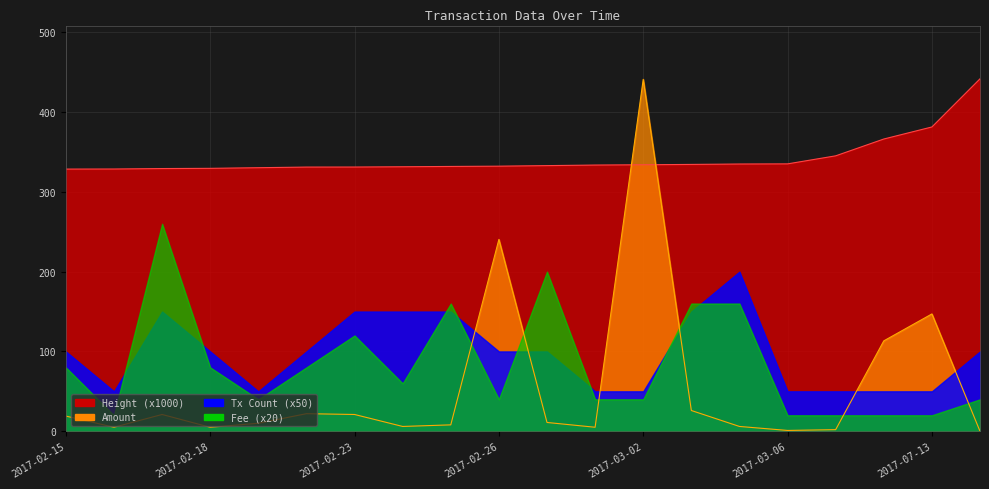

True or false: Amount and Height intersect in this chart.

True